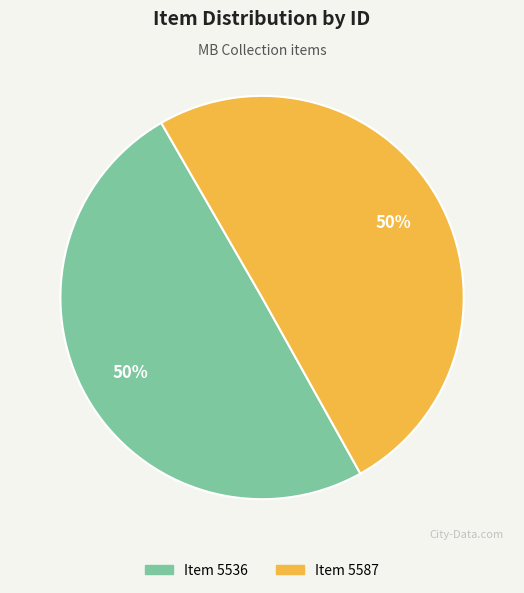

Is it true that Item 5536 is 50% of the pie?

True